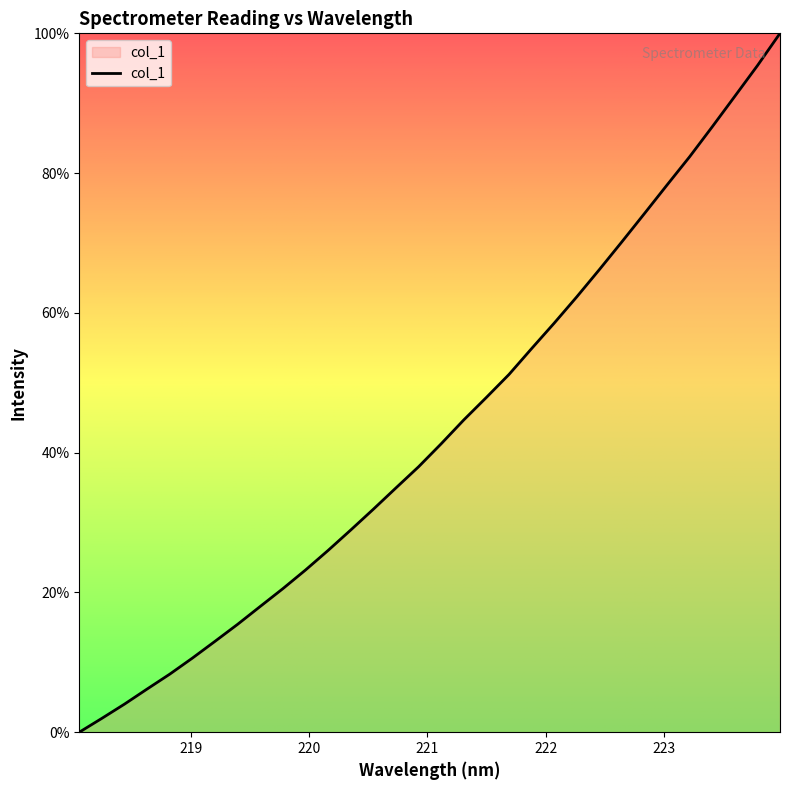

What is the greatest value displayed?

100.0